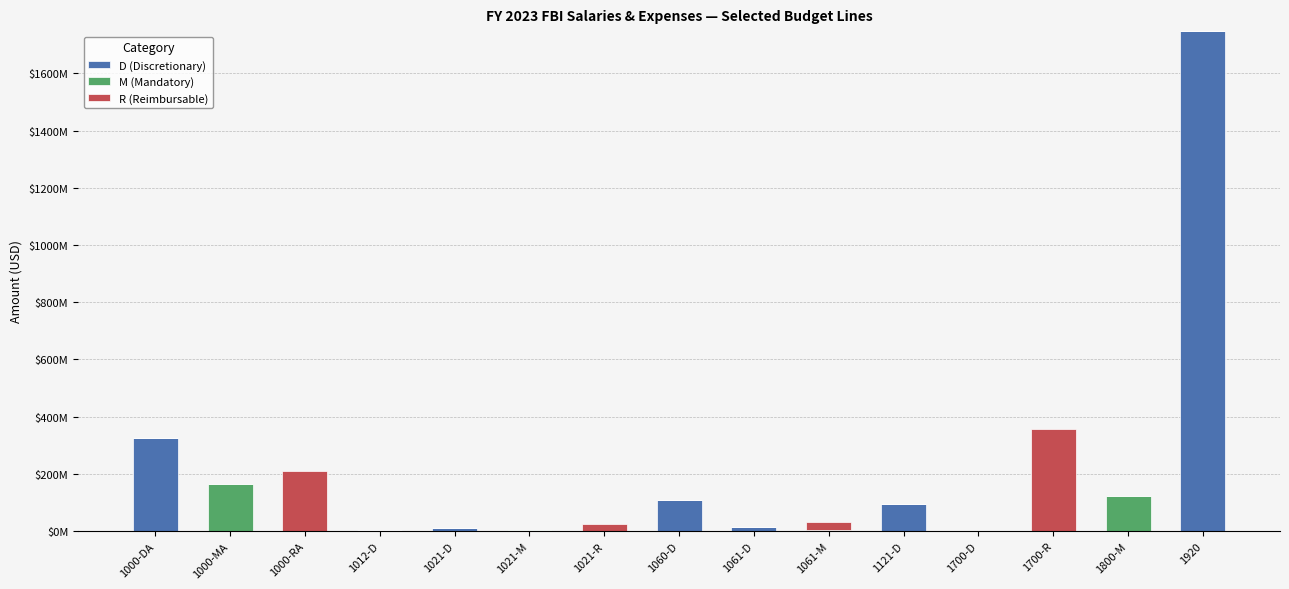

Are the bars horizontal?

No